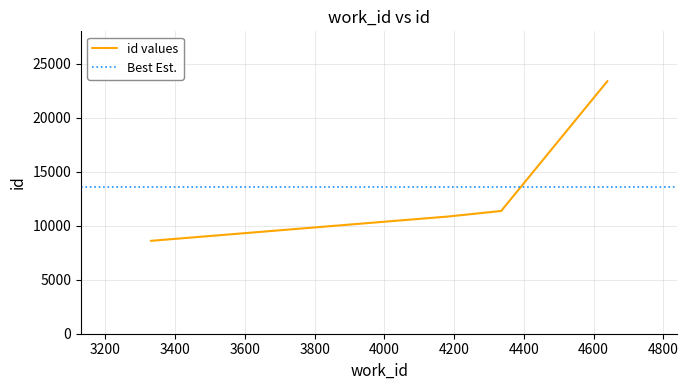

Where is the data nearest to the value 16000?

4335